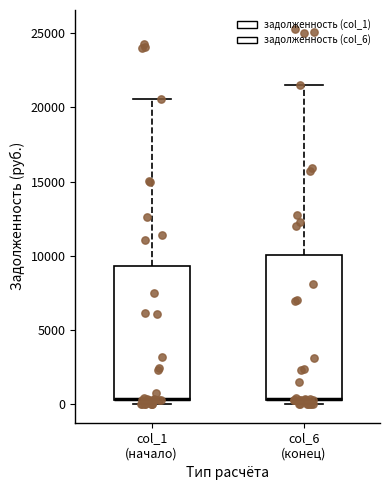

Reading left to right, transcribe this box plot: for each box, give where its median line is, the range the box spans, and where its two whiskers end, as read against the y-axis. The values are not printed on the chart, so give them approximately, as read against the axis.

col_1 (начало): median 500 (drawn on the box's lower edge), box 500 to 9500, whiskers 0 to 20500
col_6 (конец): median 500, box 0 to 10000, whiskers 0 (just below the box's lower edge) to 21500